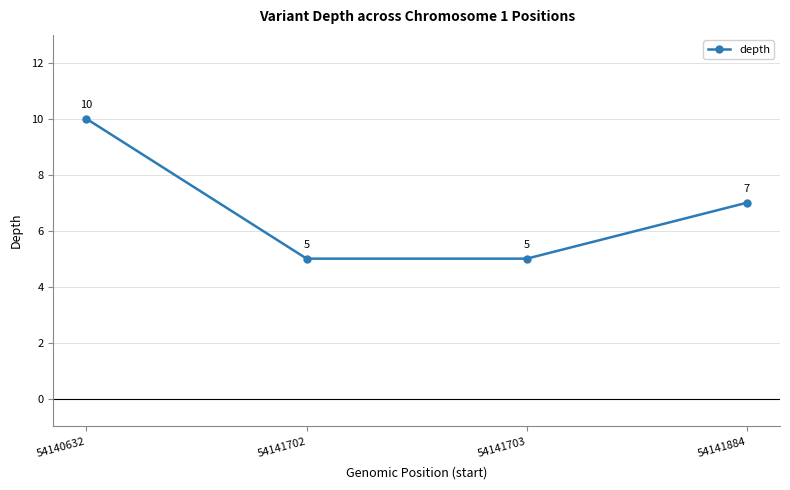

Which category has the highest value across all series?

54140632